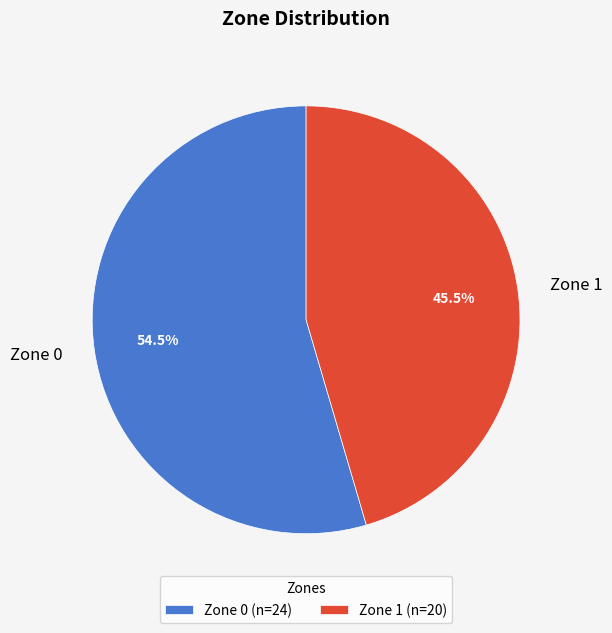

Approximately how many times larger is the value at Zone 1 compared to Zone 0?

0.8